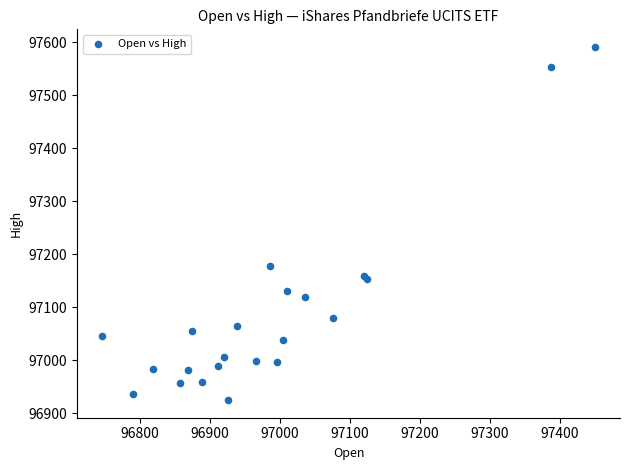

What Y value in the scatter plot is closest to 97258?

97177